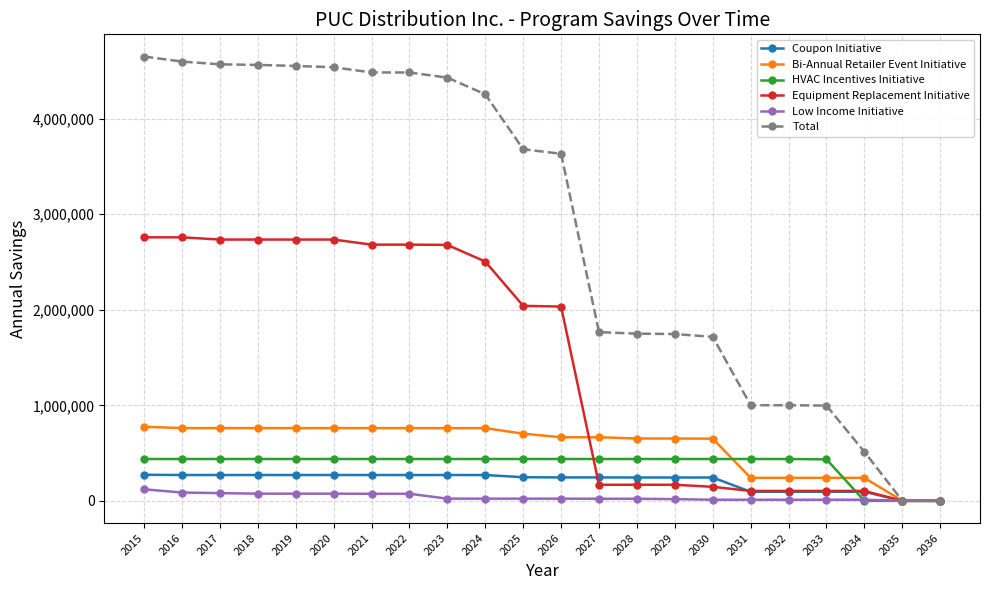

How many values in the Bi-Annual Retailer Event Initiative series are below 702985?

11